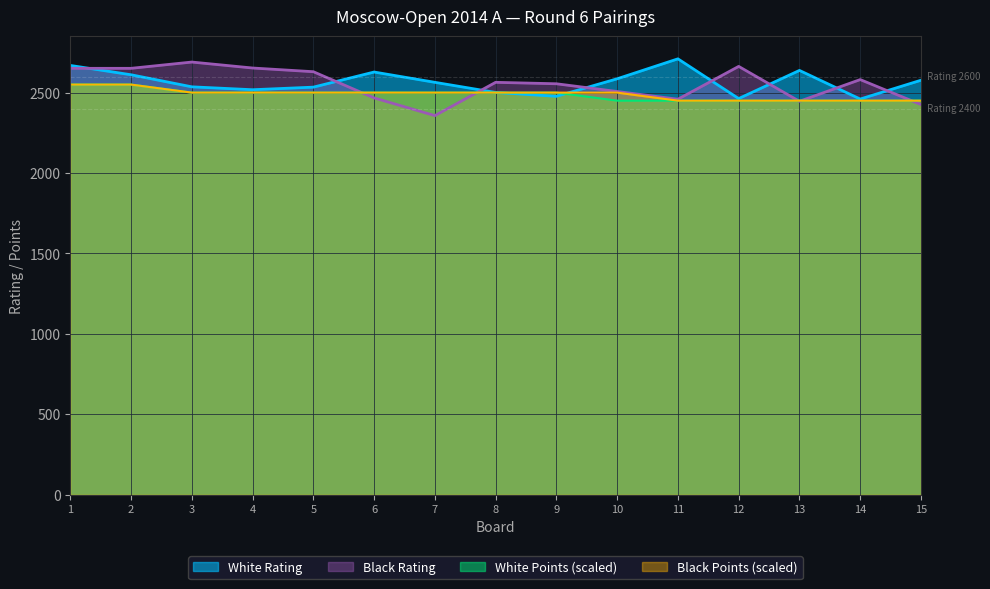

True or false: Black Rating has a value of 2555 at 9.

True